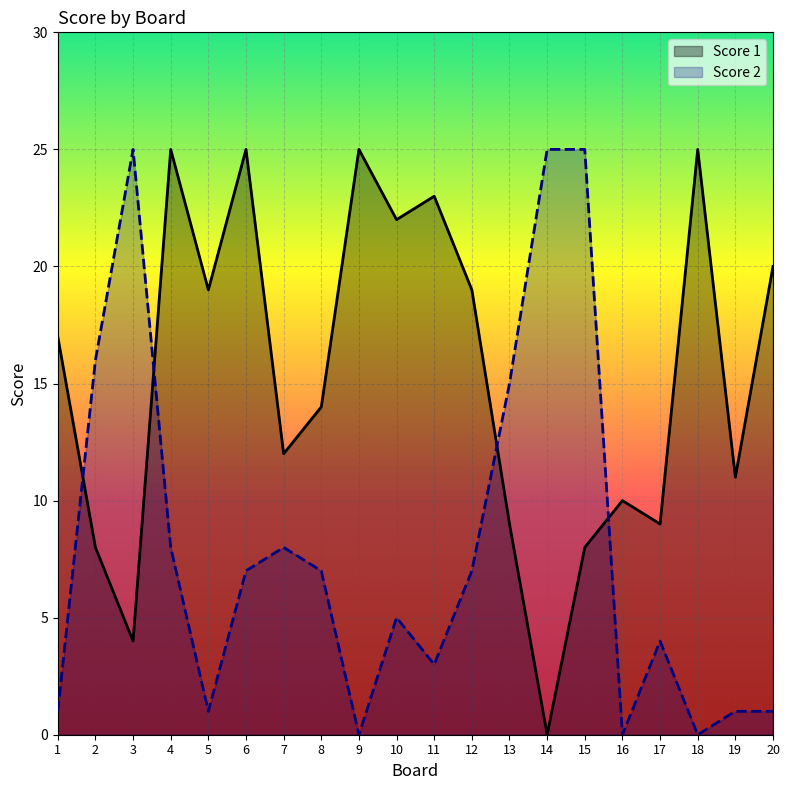

At which category is the sum across all series the highest?

4